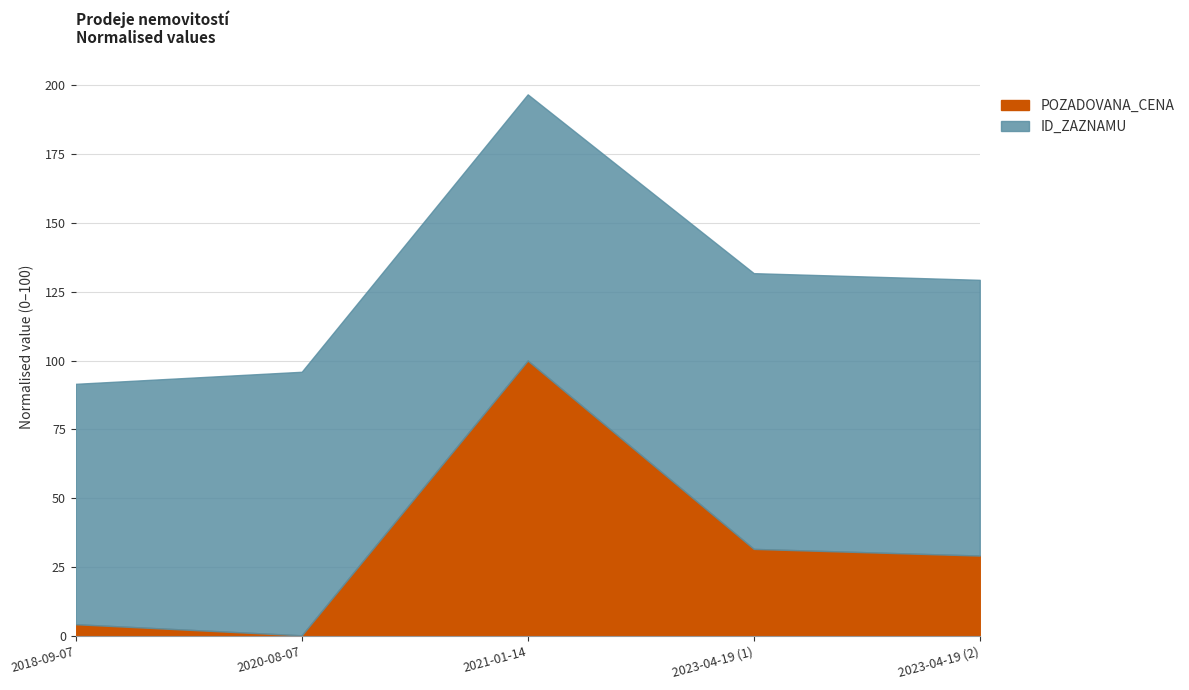

What is the change in value from 2023-04-19 (1) to 2023-04-19 (2)?

-2.4